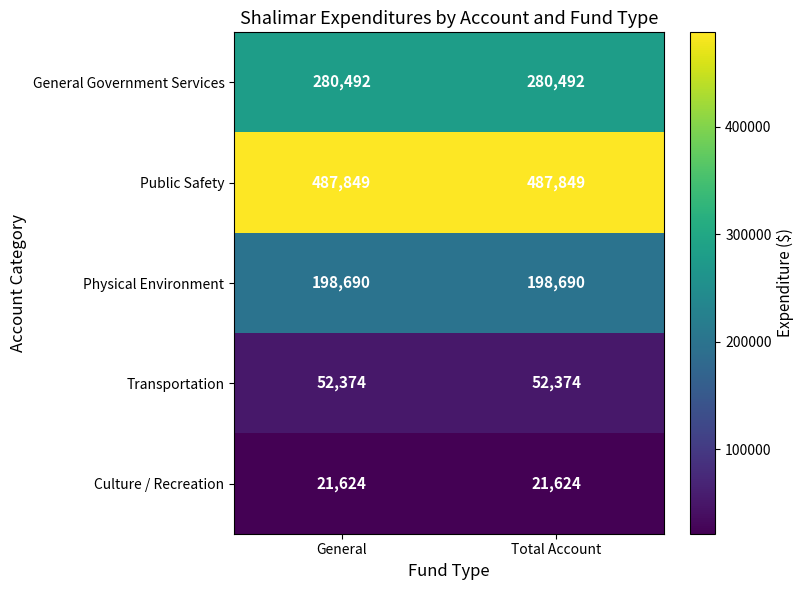

Count the number of data series in this chart.

5